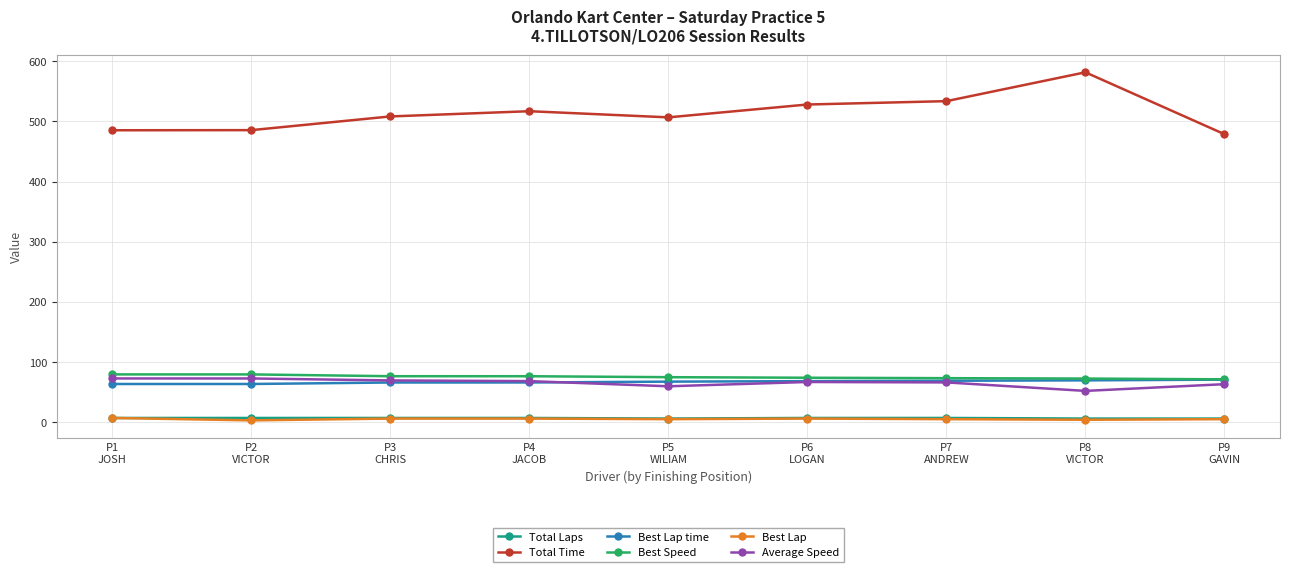

What is the difference between the second highest and minimum values in the Best Speed series?

8.2